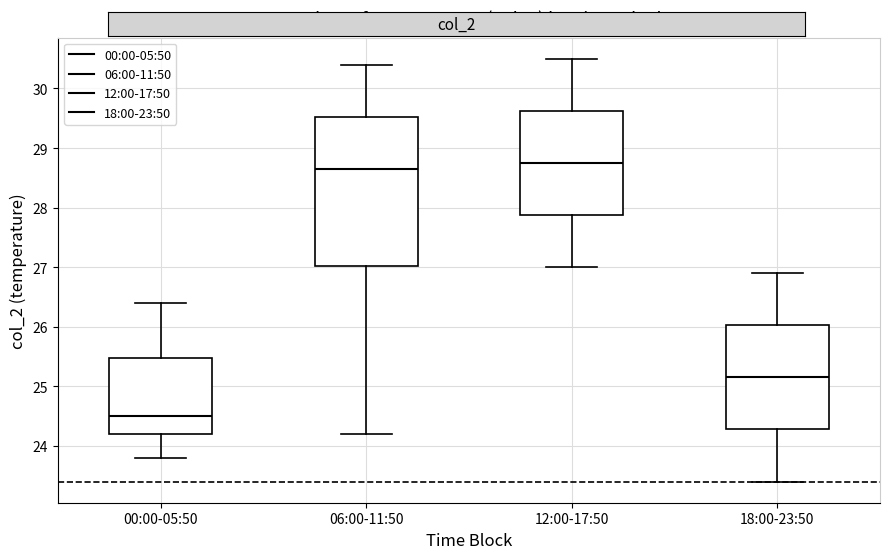

Reading left to right, transcribe this box plot: for each box, give where its median line is, the range the box spans, and where its two whiskers end, as read against the y-axis. The values are not printed on the chart, so give them approximately, as read against the axis.

00:00-05:50: median 24.5, box 24.2 to 25.5, whiskers 23.8 to 26.4
06:00-11:50: median 28.7, box 27.0 to 29.5, whiskers 24.2 to 30.4
12:00-17:50: median 28.8, box 27.9 to 29.6, whiskers 27.0 to 30.5
18:00-23:50: median 25.2, box 24.3 to 26.0, whiskers 23.4 to 26.9